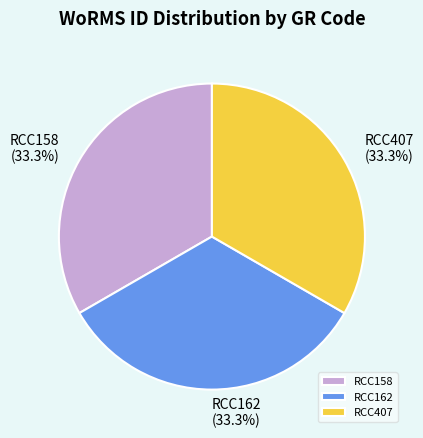

Combined, do RCC158 and RCC407 account for over 50%?

Yes